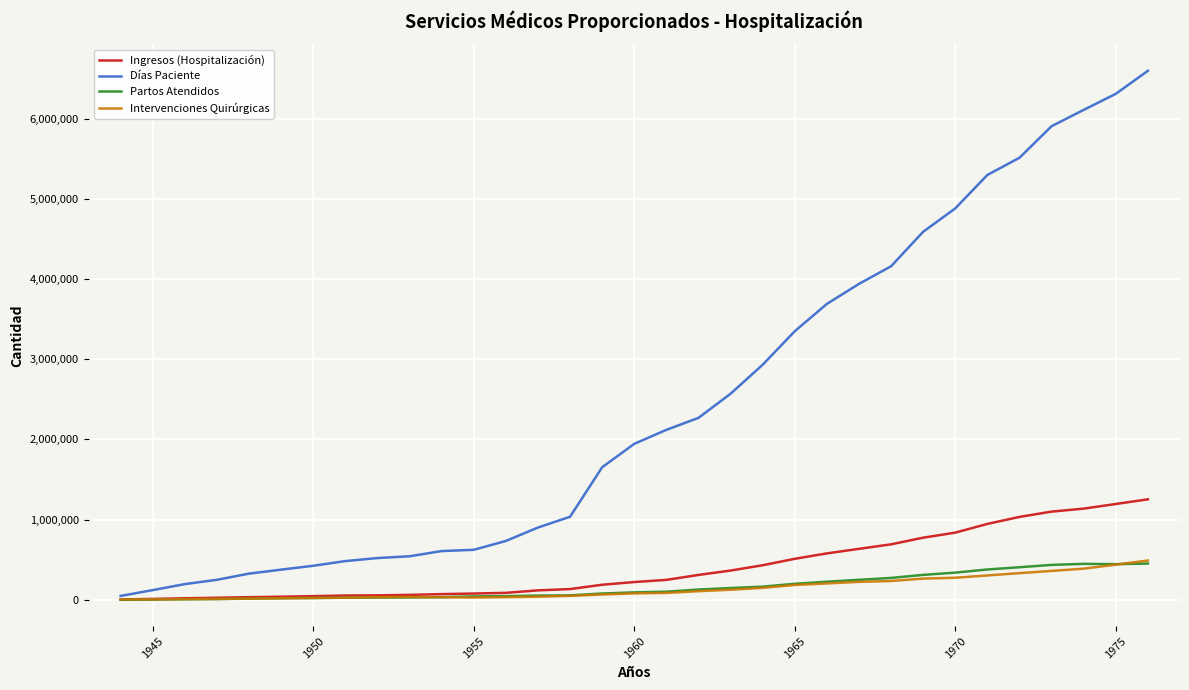

Which series has the largest range (max minus min)?

Días Paciente